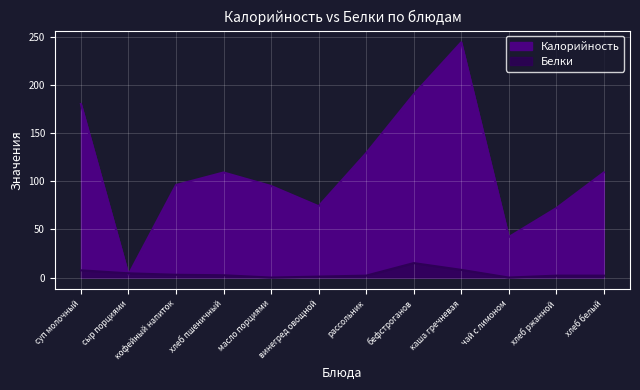

What value does the Калорийность series have at кофейный напиток?

96.0